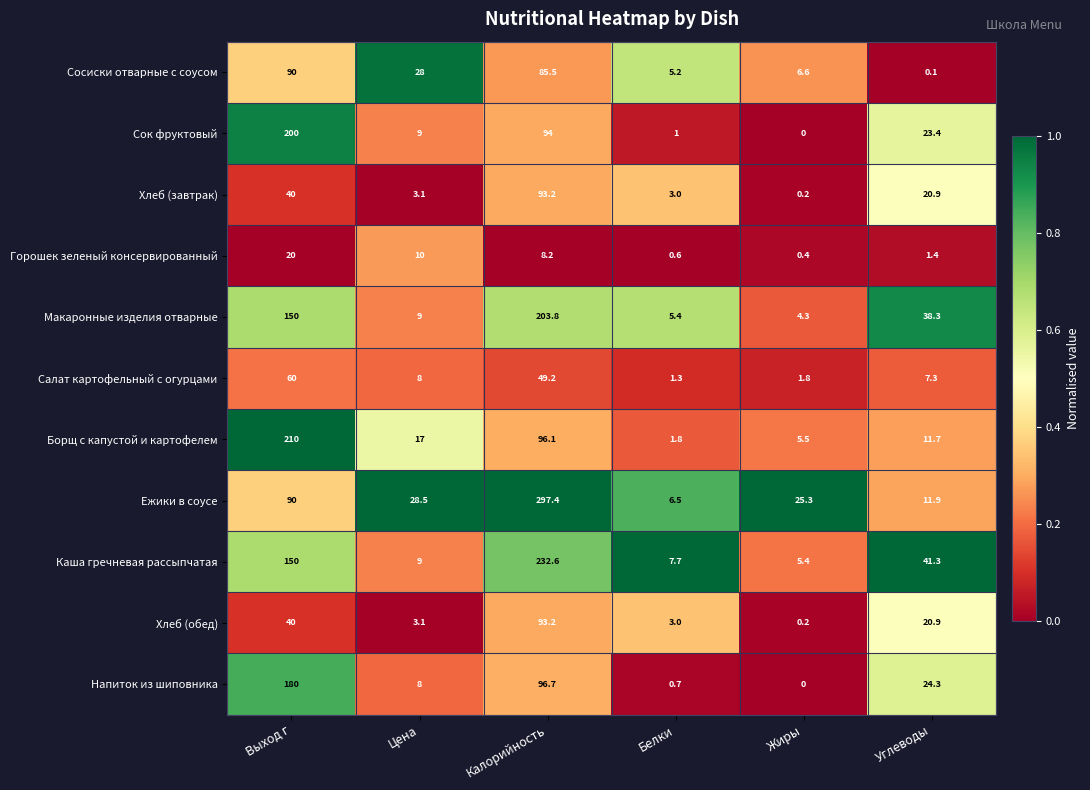

What is the difference between the Хлеб (обед) values at Выход г and Жиры?

39.8